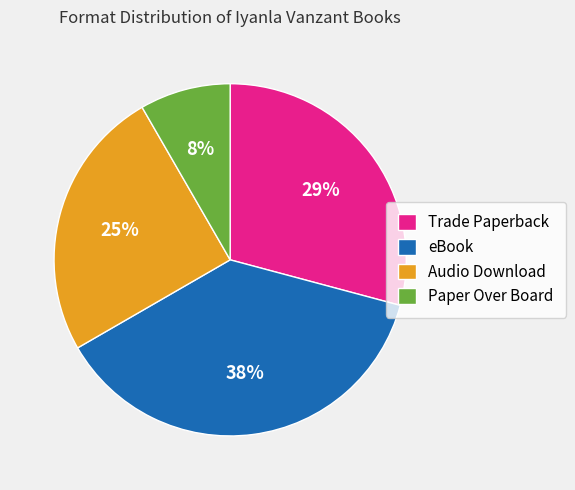

The Trade Paperback slice represents 21% of the pie. True or false?

False